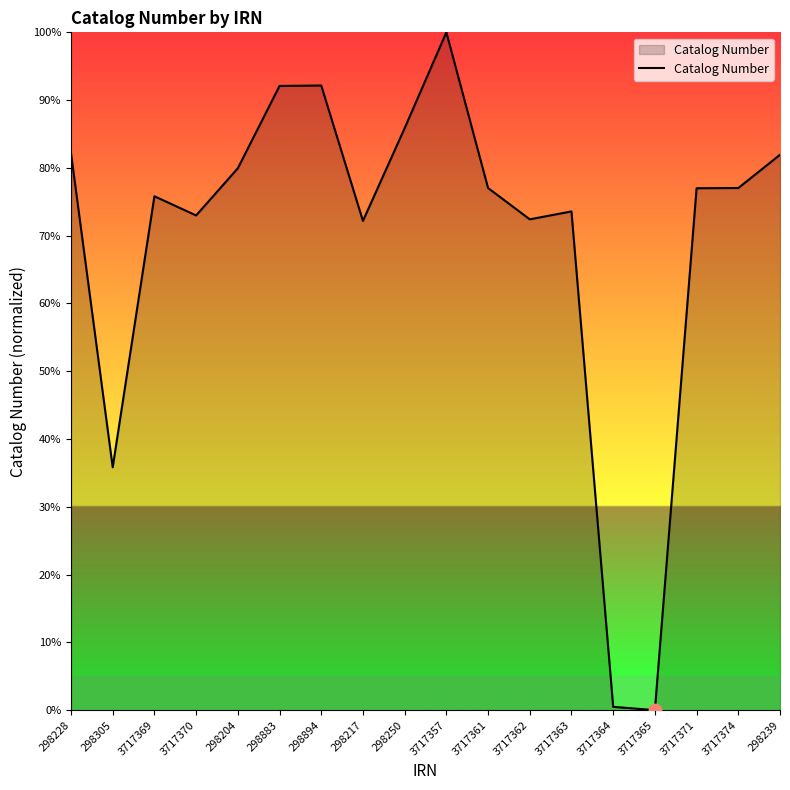

Which has a higher value, 3717369 or 3717365?

3717369